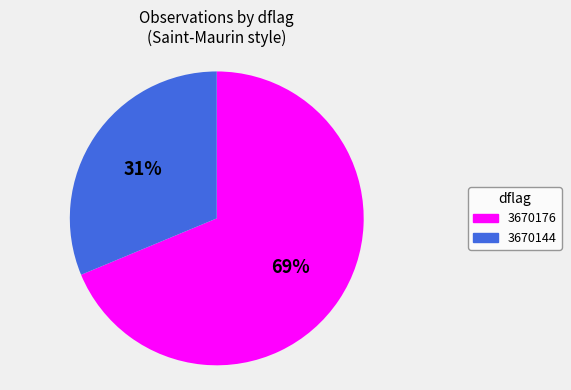

Is there any slice that represents more than half of the pie?

Yes